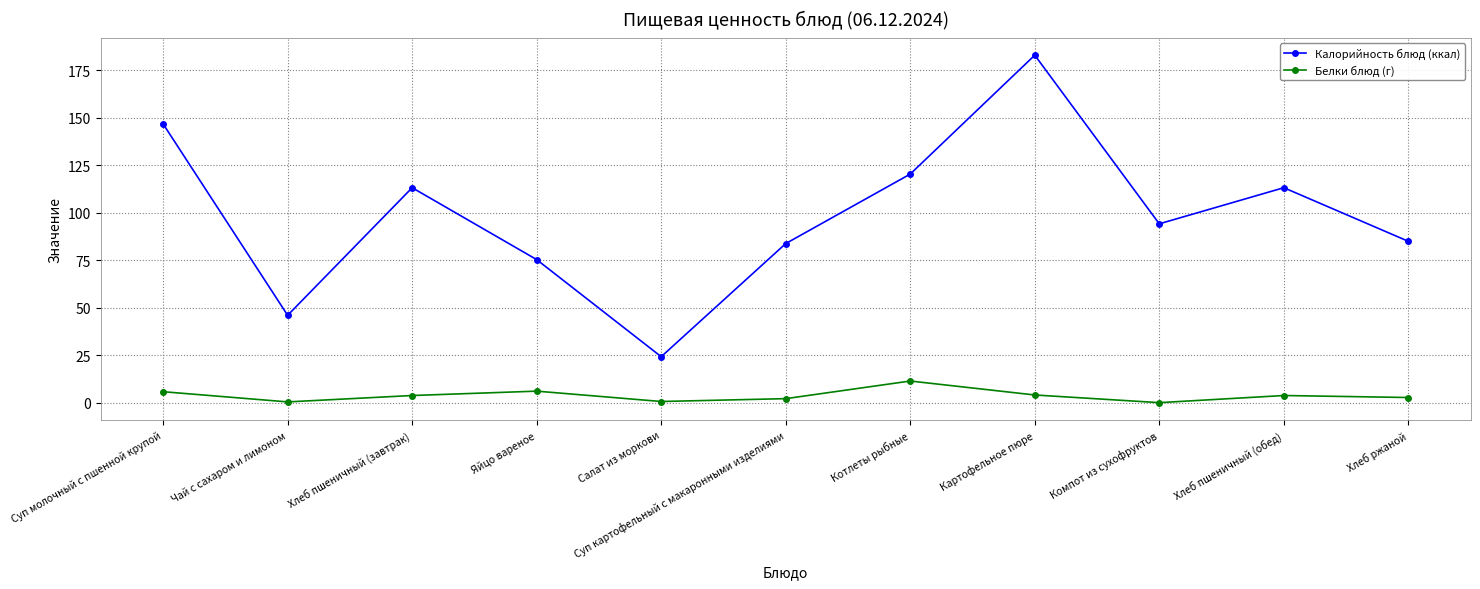

Between Яйцо вареное and Суп картофельный с макаронными изделиями, which series saw the biggest shift?

Калорийность блюд (ккал)